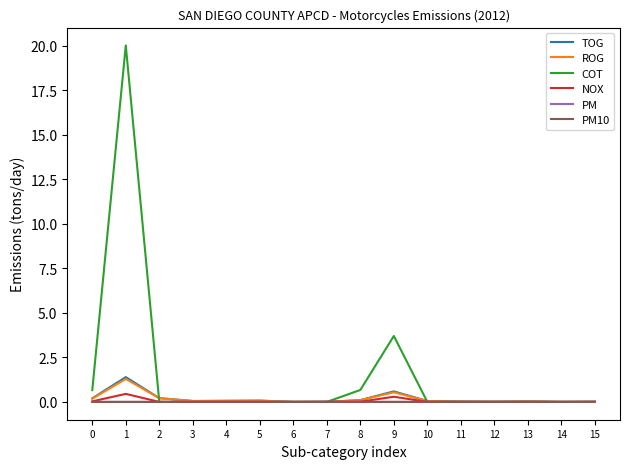

What is the average value of the COT series?

1.6